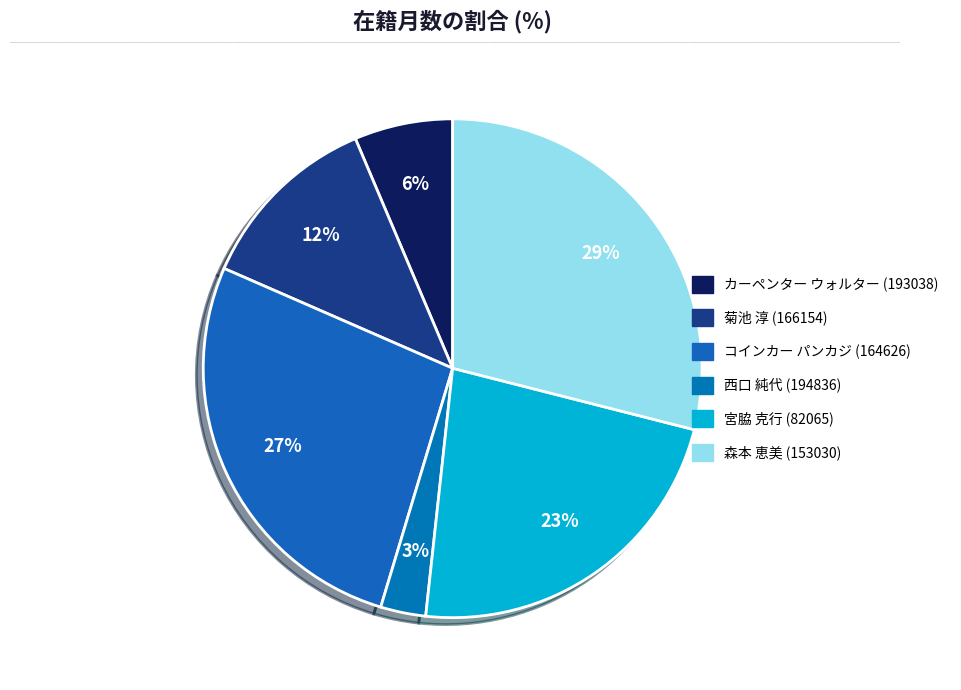

Which category has the smallest portion of the pie?

西口 純代 (194836)